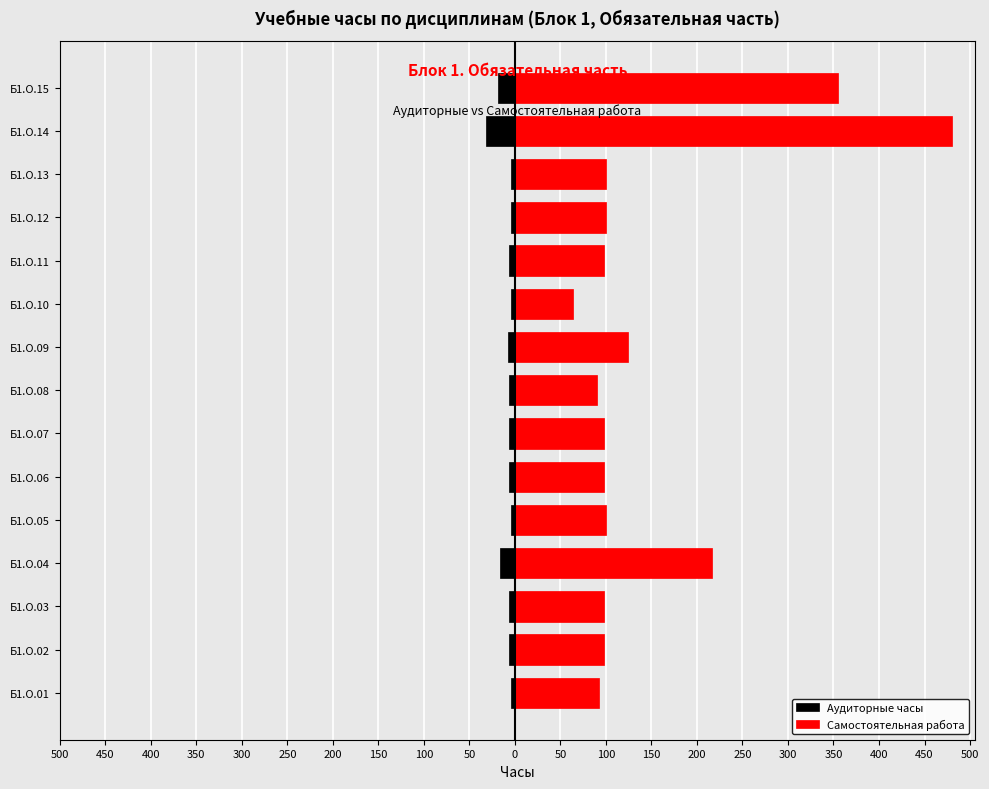

At how many categories does at least one series exceed 205?

3